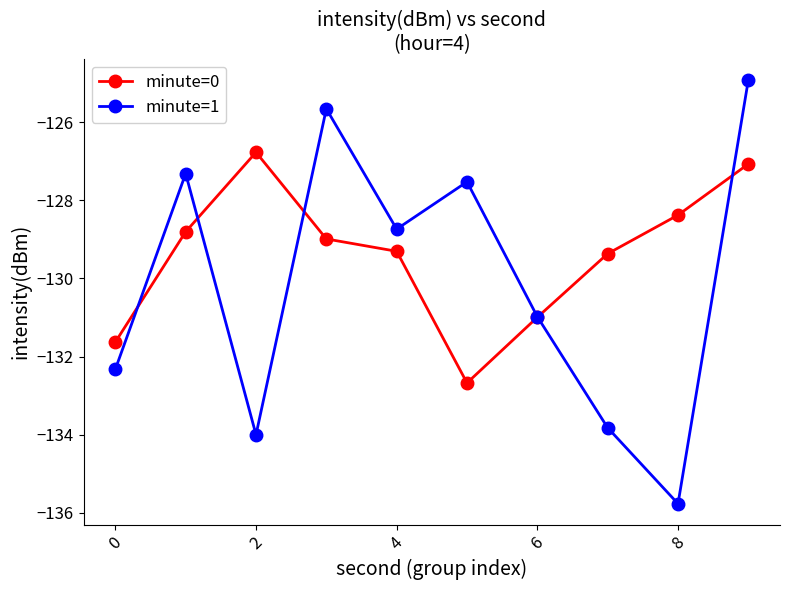

Which series has the widest spread of values?

minute=1